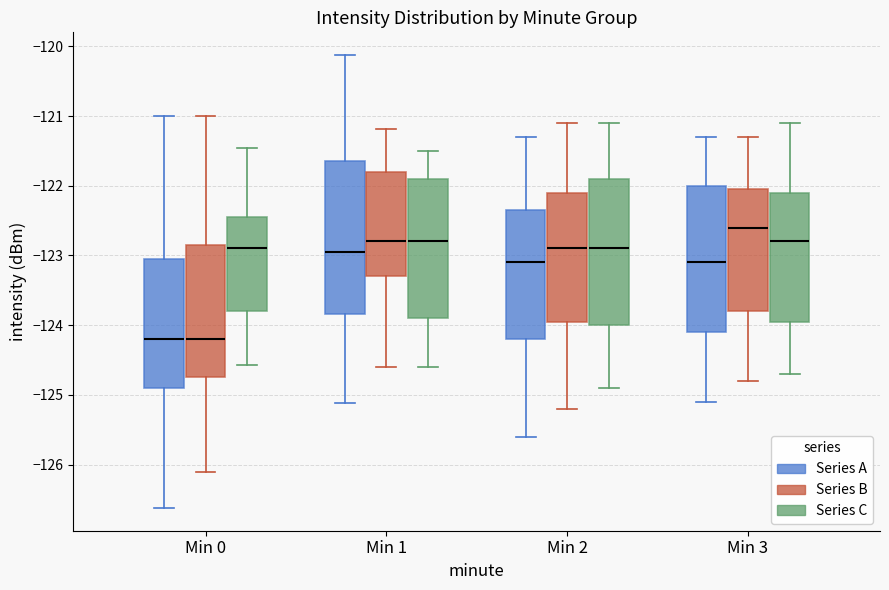

Reading left to right, read every box against the y-axis: the position of its median line, the range the box covers, and the ends of its whiskers. The values are not printed on the chart, so give them approximately, as read against the axis.

Min 0 (Series A): median -124.2, box -124.9 to -123.0, whiskers -126.6 to -121.0
Min 0 (Series B): median -124.2, box -124.7 to -122.9, whiskers -126.1 to -121.0
Min 0 (Series C): median -122.9, box -123.8 to -122.4, whiskers -124.6 to -121.5
Min 1 (Series A): median -123.0, box -123.8 to -121.6, whiskers -125.1 to -120.1
Min 1 (Series B): median -122.8, box -123.3 to -121.8, whiskers -124.6 to -121.2
Min 1 (Series C): median -122.8, box -123.9 to -121.9, whiskers -124.6 to -121.5
Min 2 (Series A): median -123.1, box -124.2 to -122.3, whiskers -125.6 to -121.3
Min 2 (Series B): median -122.9, box -123.9 to -122.1, whiskers -125.2 to -121.1
Min 2 (Series C): median -122.9, box -124.0 to -121.9, whiskers -124.9 to -121.1
Min 3 (Series A): median -123.1, box -124.1 to -122.0, whiskers -125.1 to -121.3
Min 3 (Series B): median -122.6, box -123.8 to -122.0, whiskers -124.8 to -121.3
Min 3 (Series C): median -122.8, box -123.9 to -122.1, whiskers -124.7 to -121.1